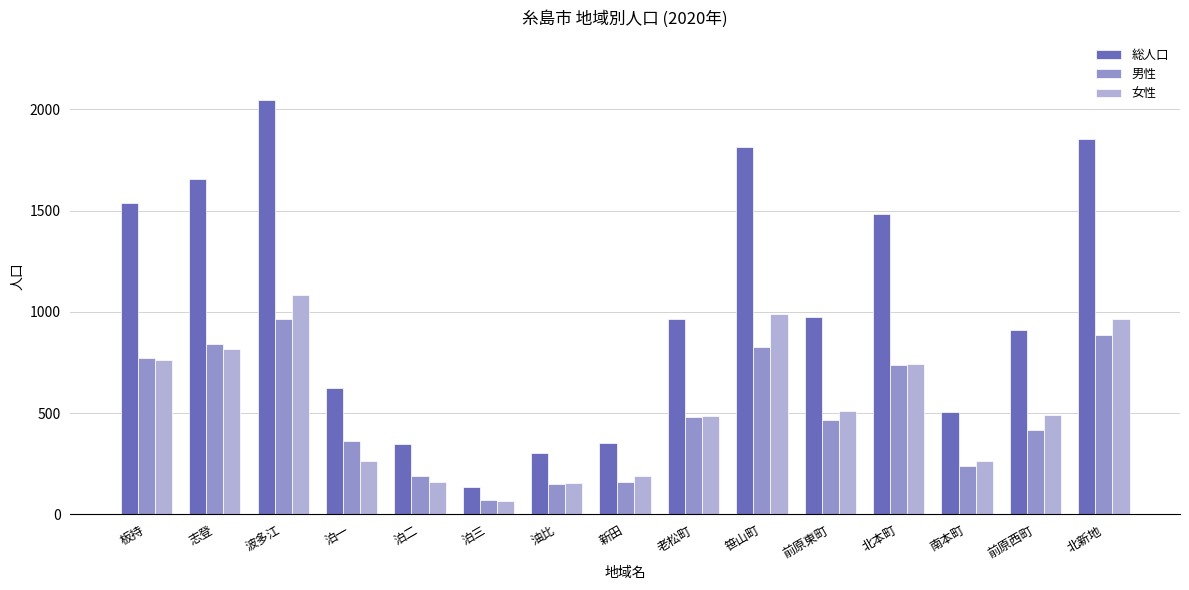

What is the total value across all series at 南本町?

1012